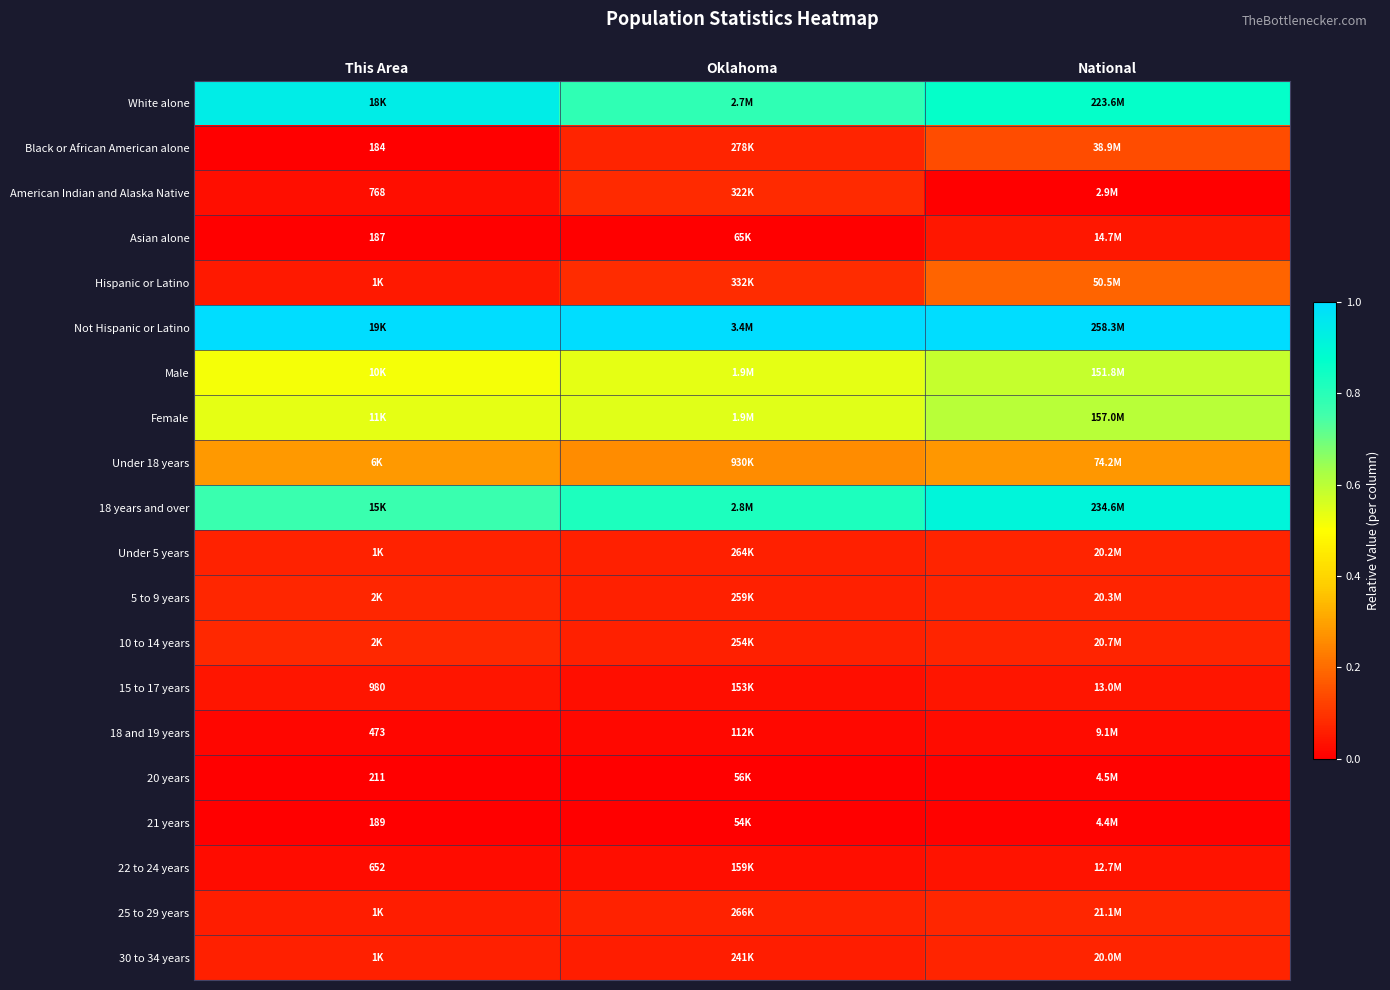

How many distinct data groups are displayed?

20